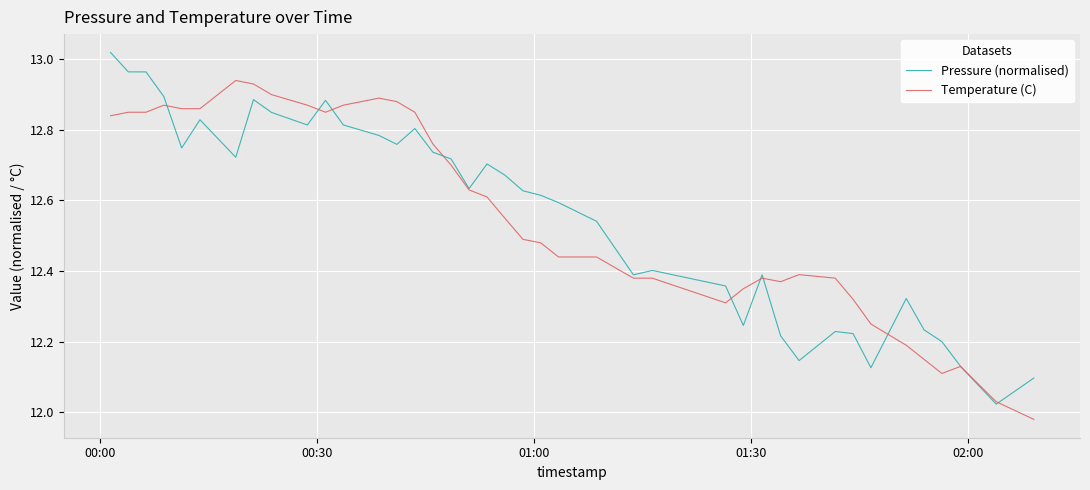

Is this an area chart (filled region under the line)?

No